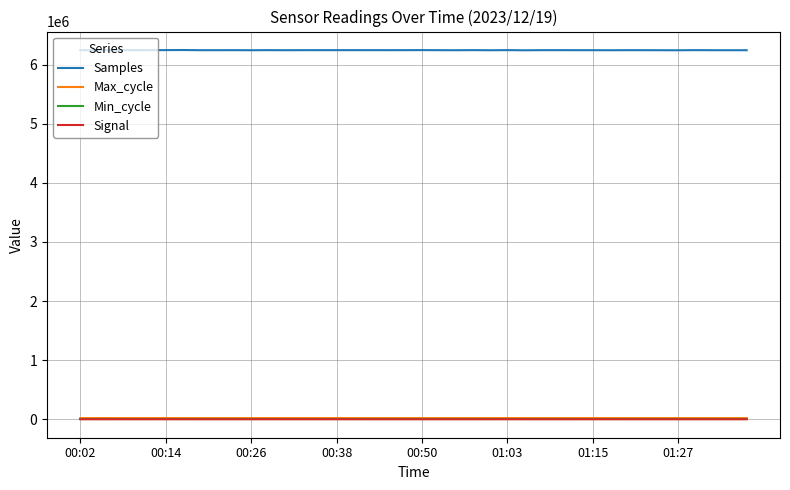

What is the lowest value of the Samples series?

6240755